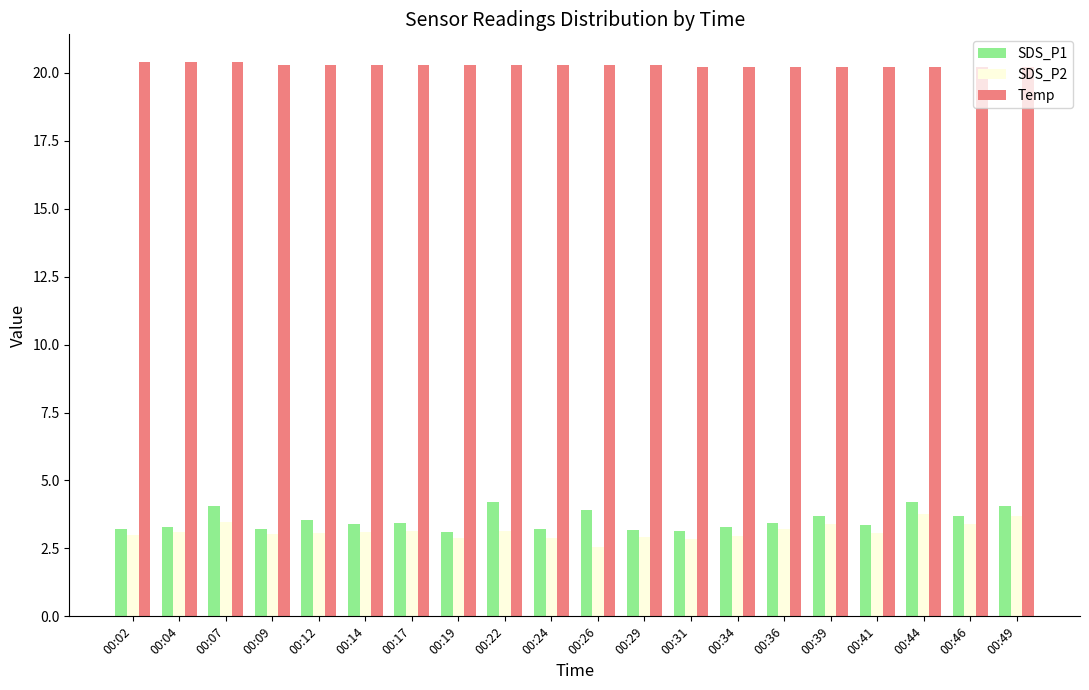

What are all the series names shown in the legend?

SDS_P1, SDS_P2, Temp